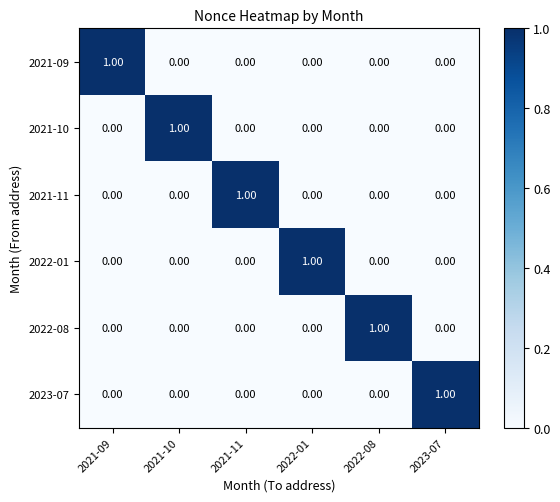

At how many categories does at least one series exceed 0?

6